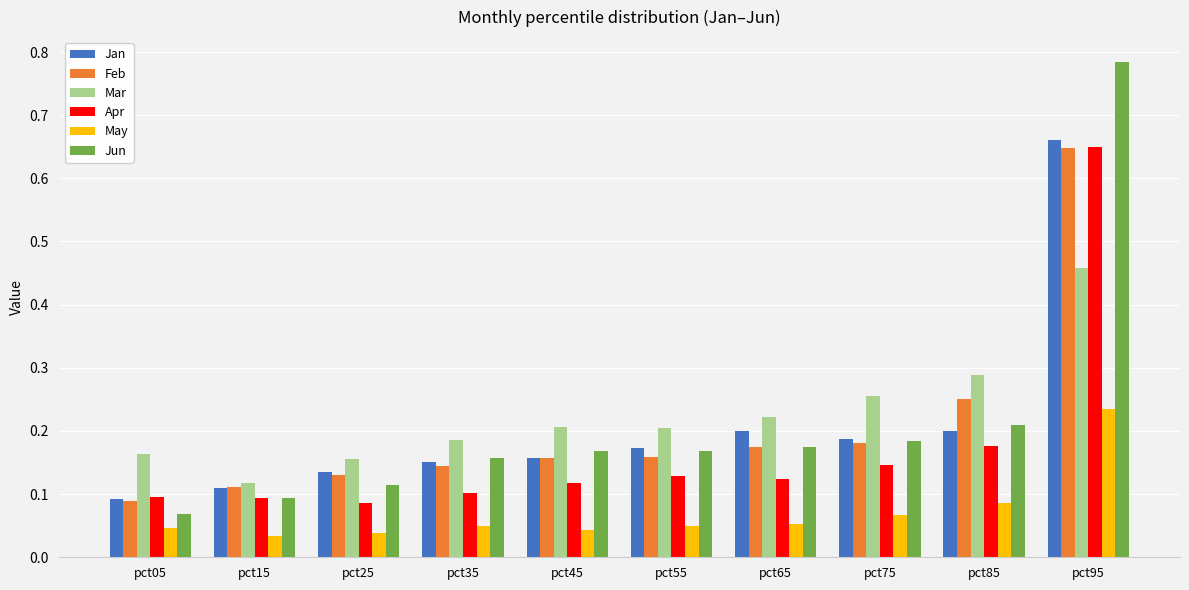

Which series changed the most between pct25 and pct75?

Mar